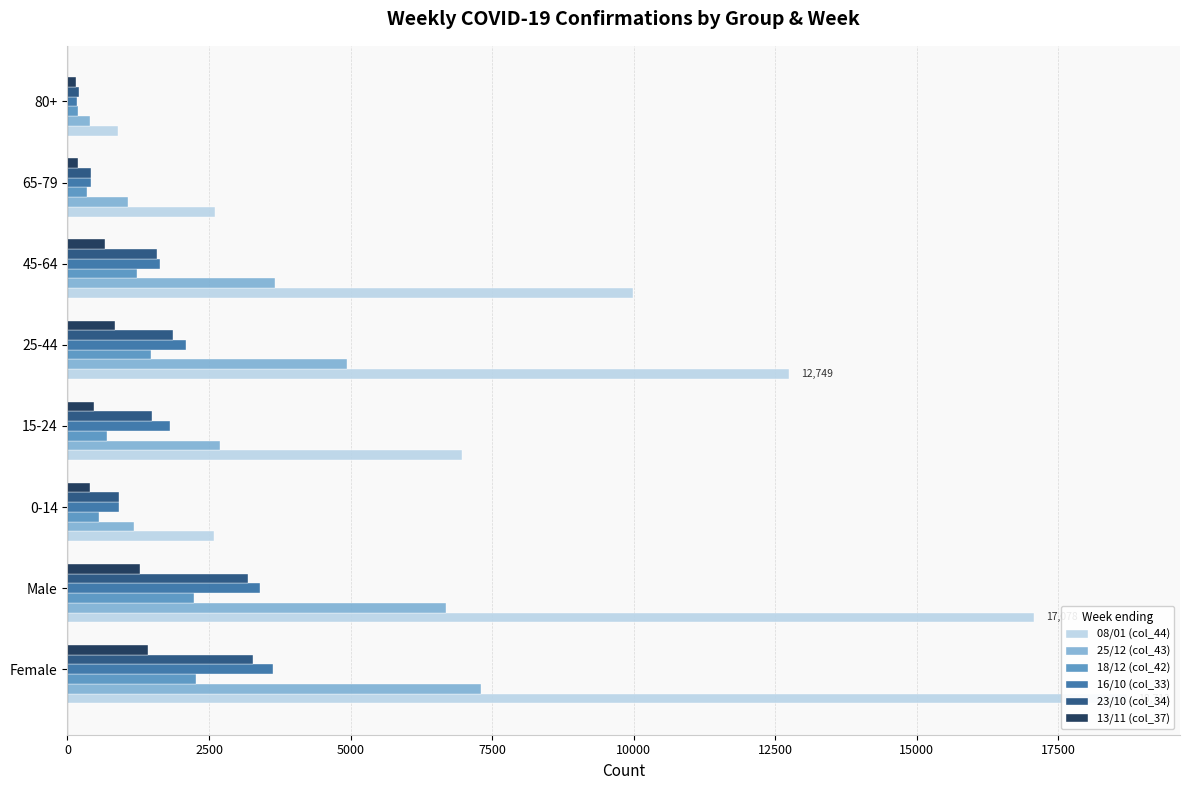

Reading left to right, transcribe all the data shown in this chart.

08/01 (col_44): 18712	17078	2589	6972	12749	9991	2602	899
25/12 (col_43): 7307	6685	1175	2702	4944	3663	1061	397
18/12 (col_42): 2266	2233	562	692	1481	1235	350	189
16/10 (col_33): 3622	3399	904	1806	2089	1630	423	171
23/10 (col_34): 3282	3180	913	1497	1856	1573	423	200
13/11 (col_37): 1416	1276	394	470	840	656	183	151